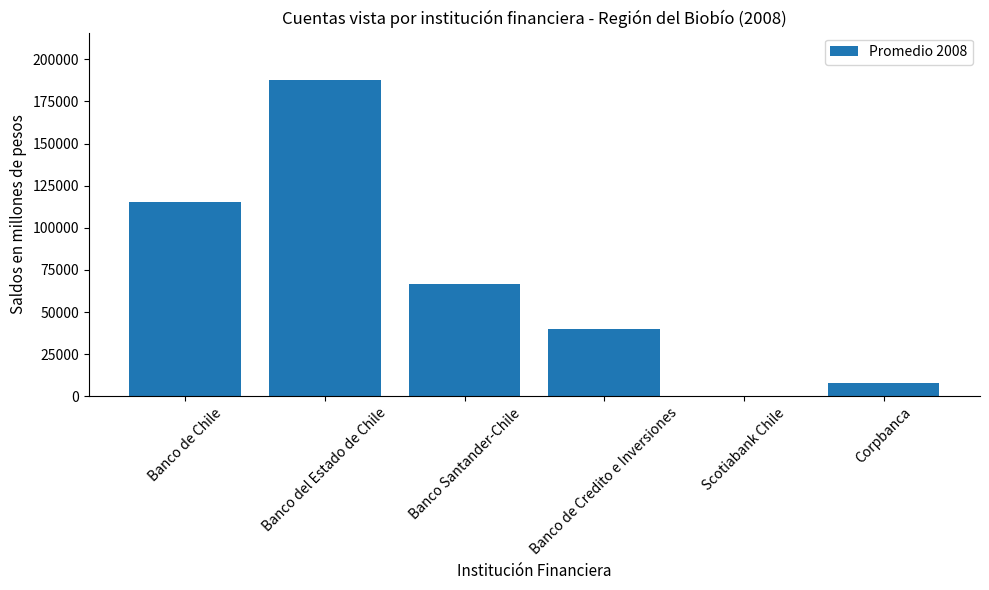

The chart shows a value of 129892.0 at Banco del Estado de Chile. True or false?

False